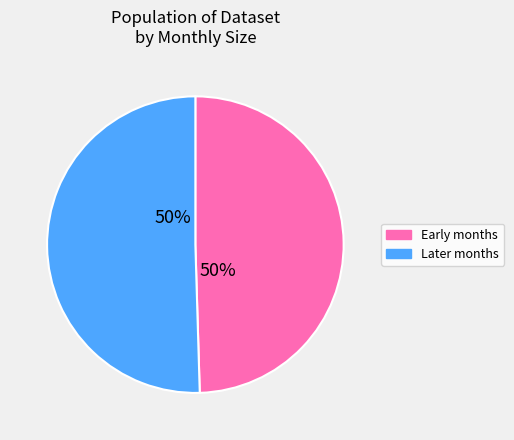

To the nearest percent, what is the average slice percentage?

50%